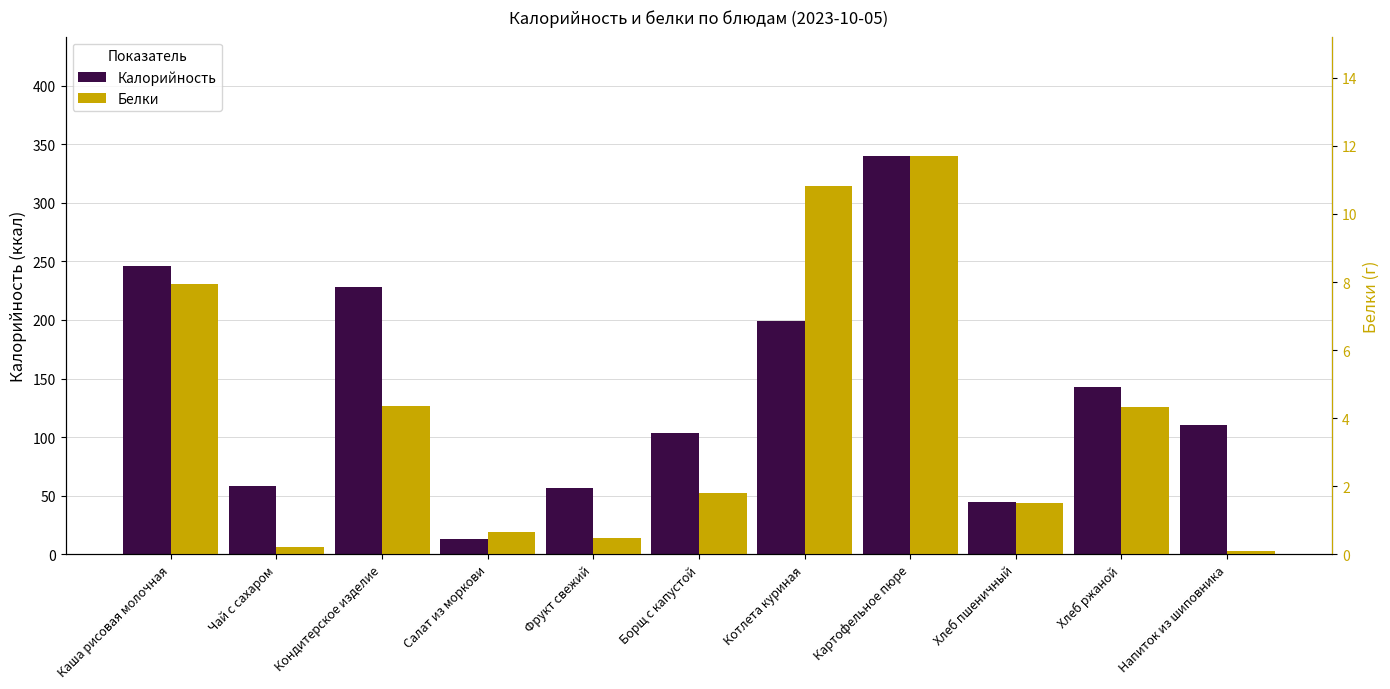

What is the greatest value displayed?

339.9